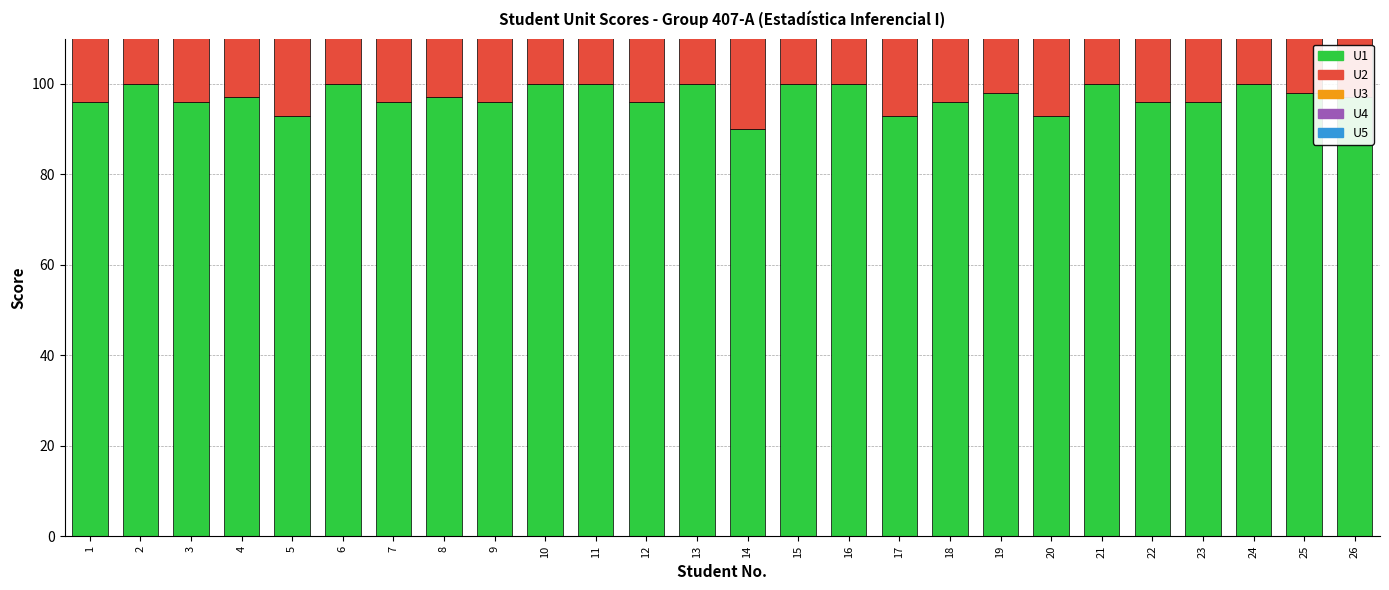

Reading right to left, list all the values displayed in this chart.

U1: 97	98	100	96	96	100	93	98	96	93	100	100	90	100	96	100	100	96	97	96	100	93	97	96	100	96
U2: 100	100	96	100	100	92	92	96	96	100	100	100	92	100	100	100	97	96	91	93	100	96	100	100	100	100
U3: 94	100	91	100	100	92	97	97	100	100	100	100	77	100	100	100	100	91	97	100	100	100	100	100	100	100
U4: 100	94	96	100	100	100	99	100	100	94	100	100	100	100	100	100	100	100	91	100	100	100	97	100	100	100
U5: 100	100	100	100	100	100	100	100	100	94	100	100	100	100	100	100	100	100	91	100	100	100	100	100	100	100